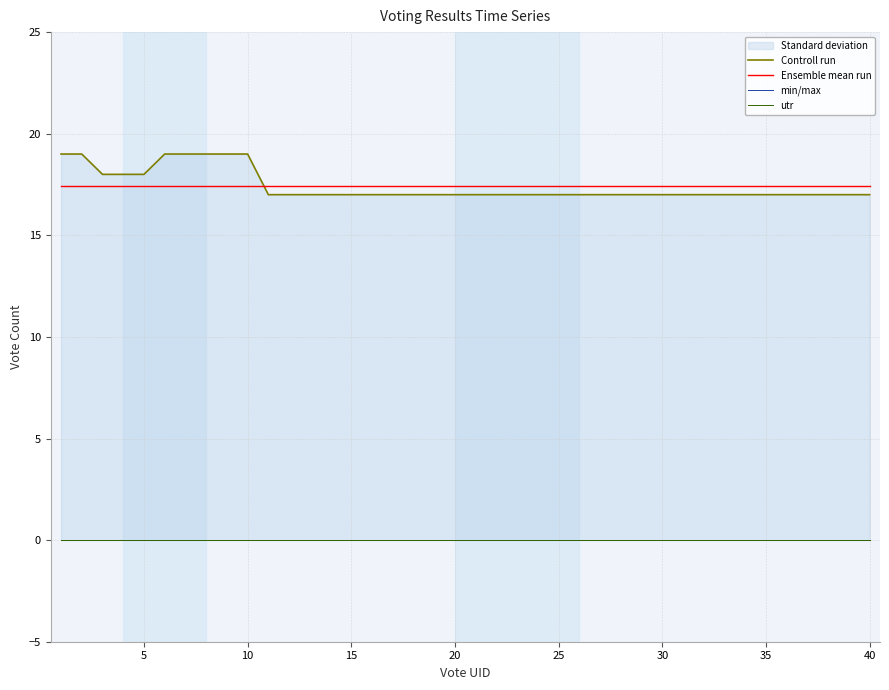

True or false: min/max and utr cross at least once.

False